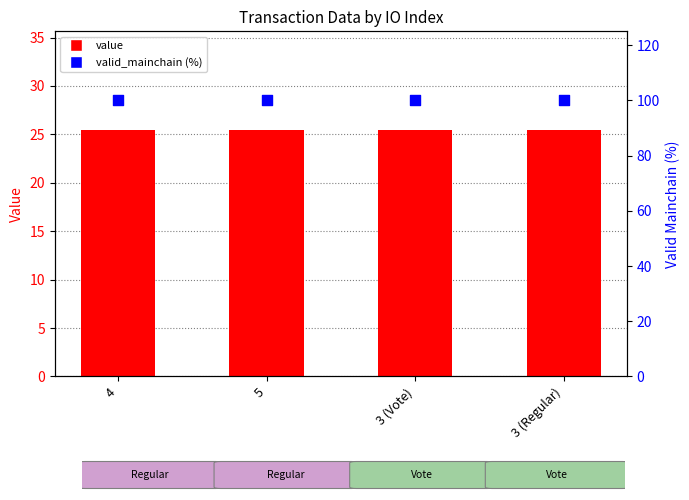

Which series contains the highest Y value?

valid_mainchain (%)